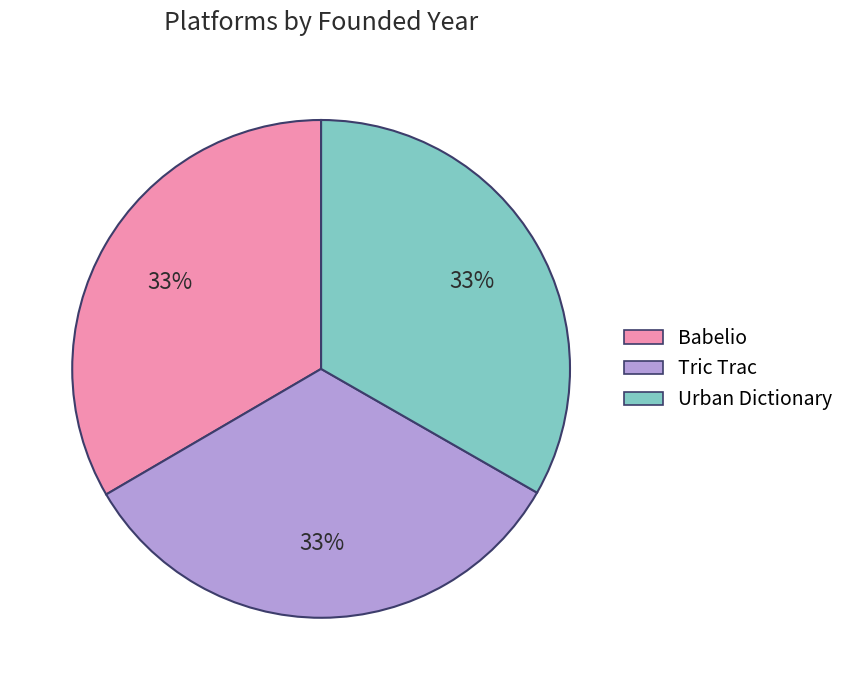

To the nearest percent, what is the average slice percentage?

33%